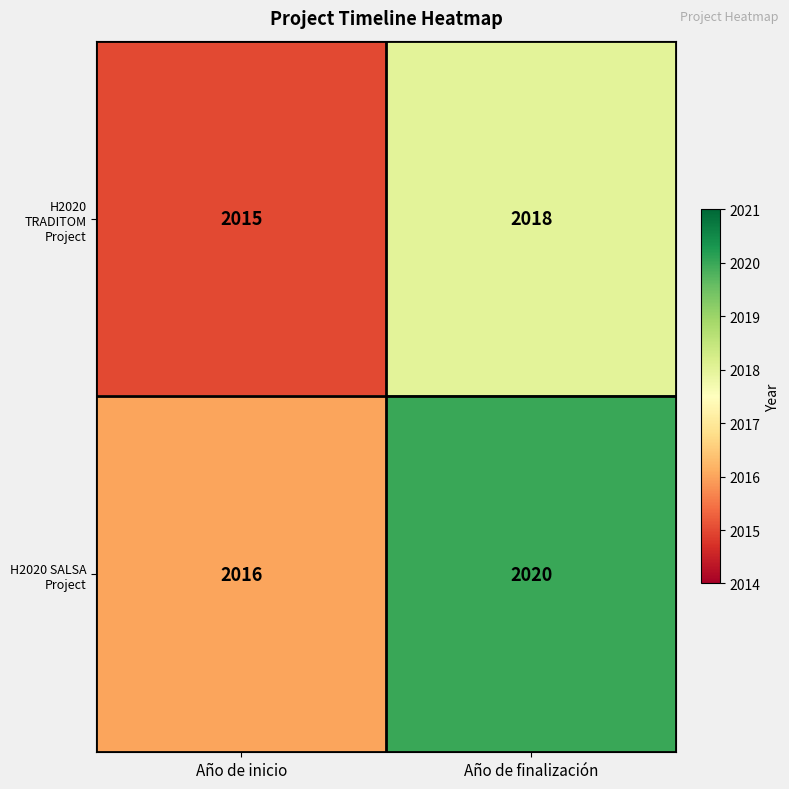

Read the H2020 SALSA Project value at Año de inicio.

2016